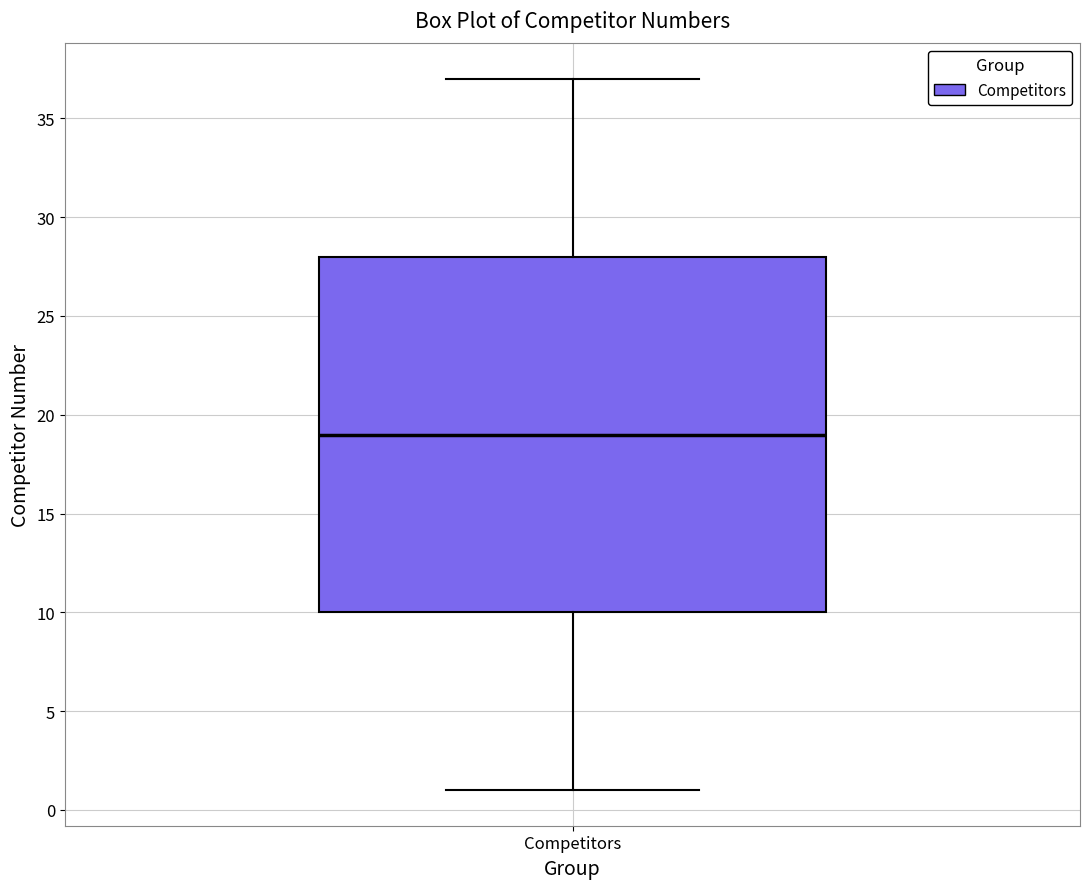

Transcribe this box plot: give where the median line is, the range the box spans, and where the two whiskers end, as read against the y-axis. The values are not printed on the chart, so give them approximately, as read against the axis.

median 19, box 10 to 28, whiskers 1 to 37